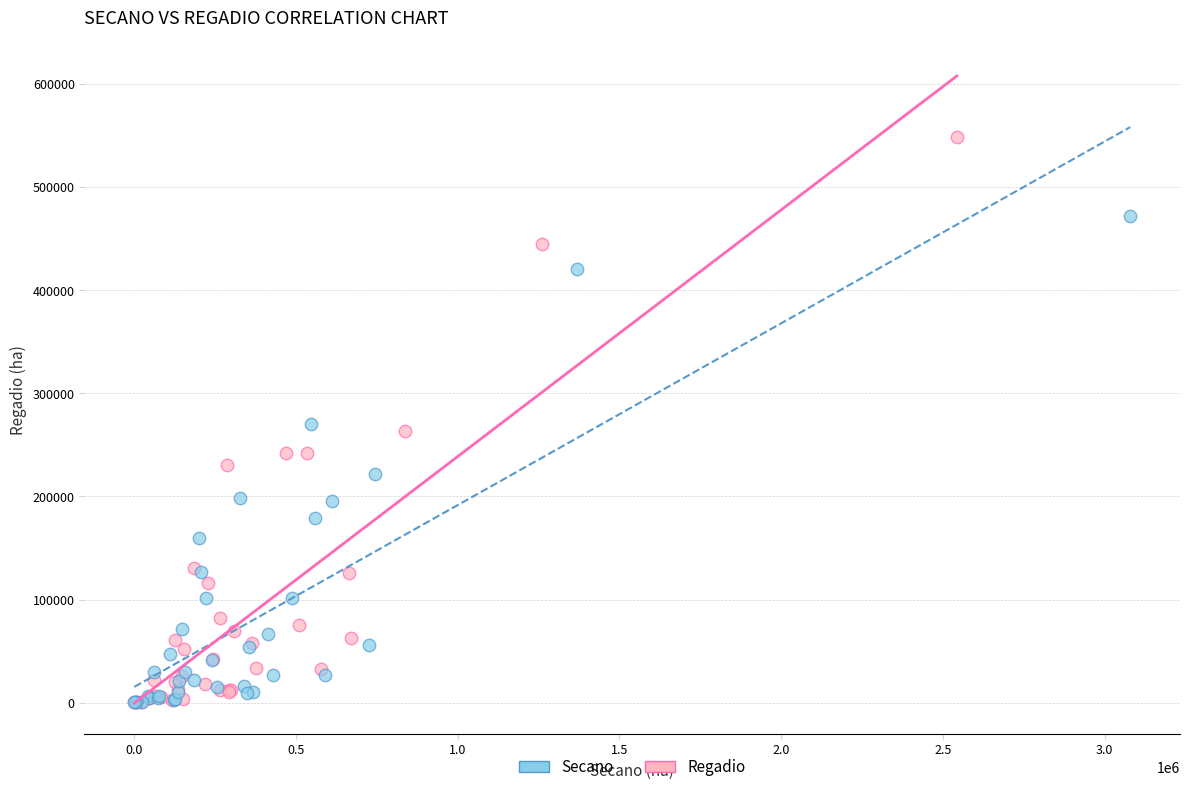

Which series has the largest Y range (max minus min)?

Regadio